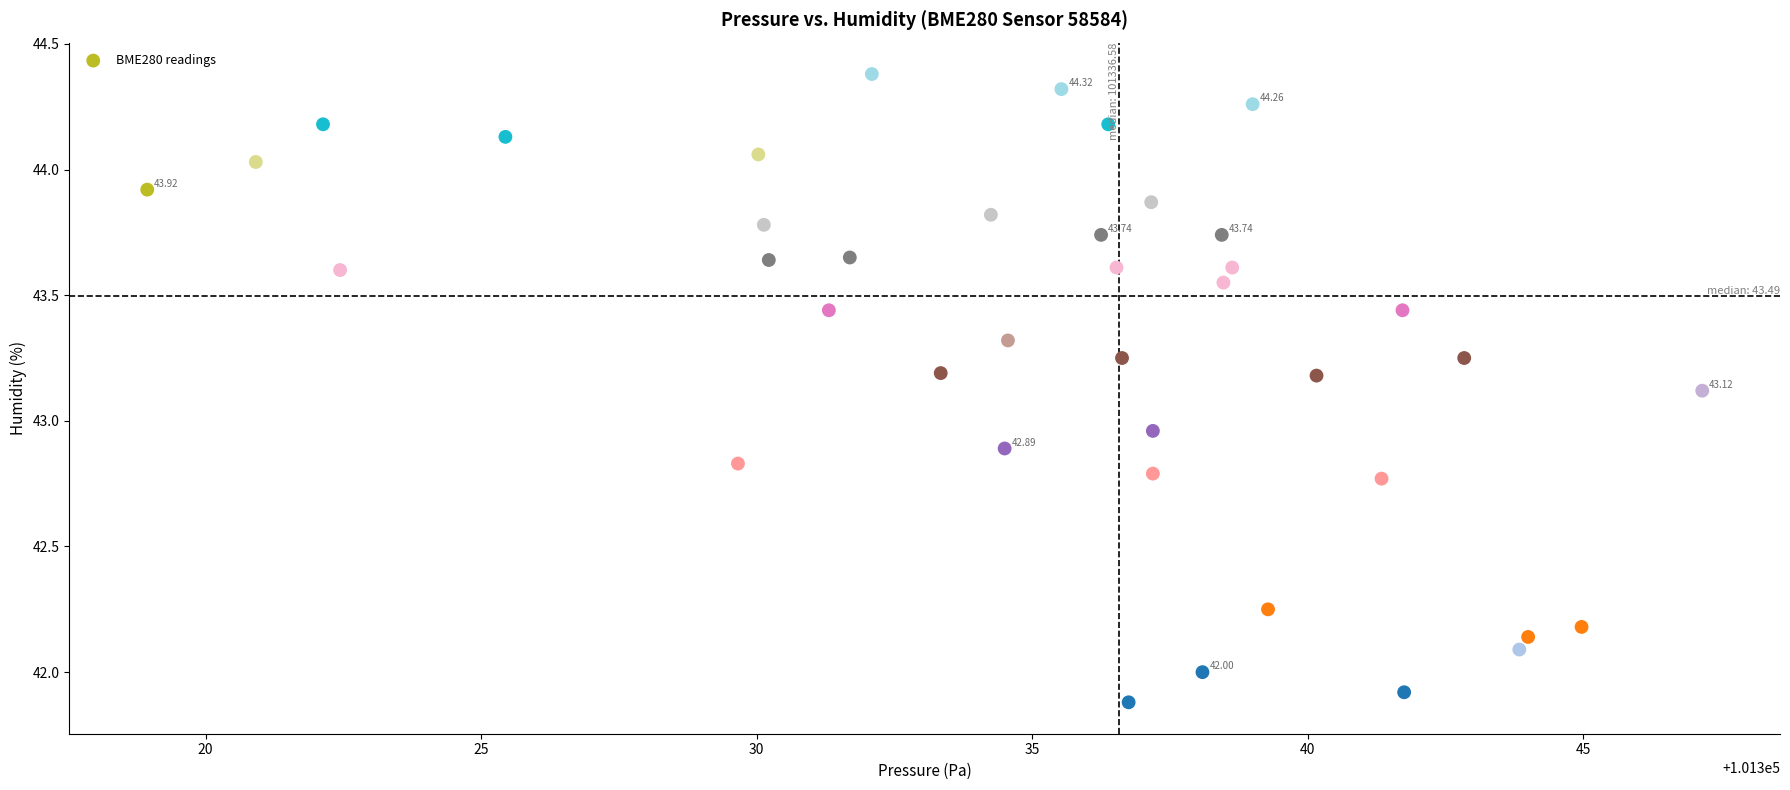

What is the range of X values (max minus min)?

28.2